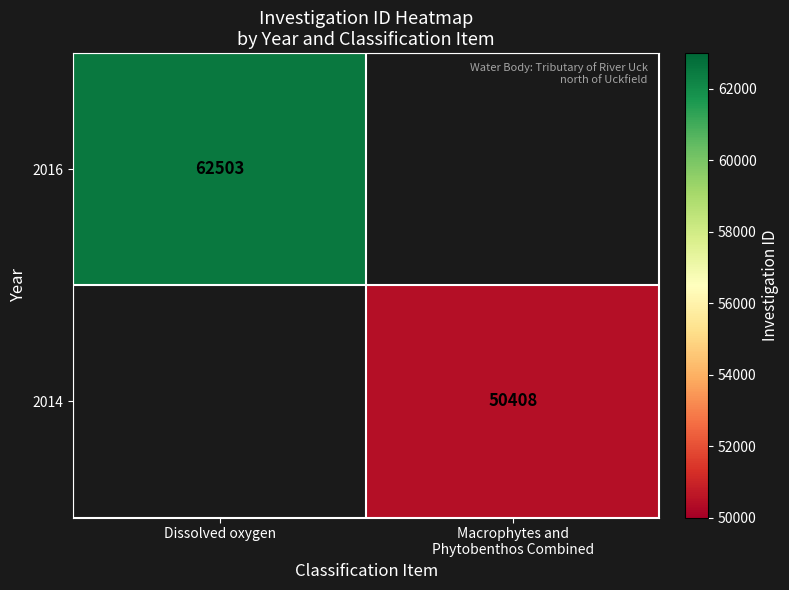

How many categories are shown in the chart?

2